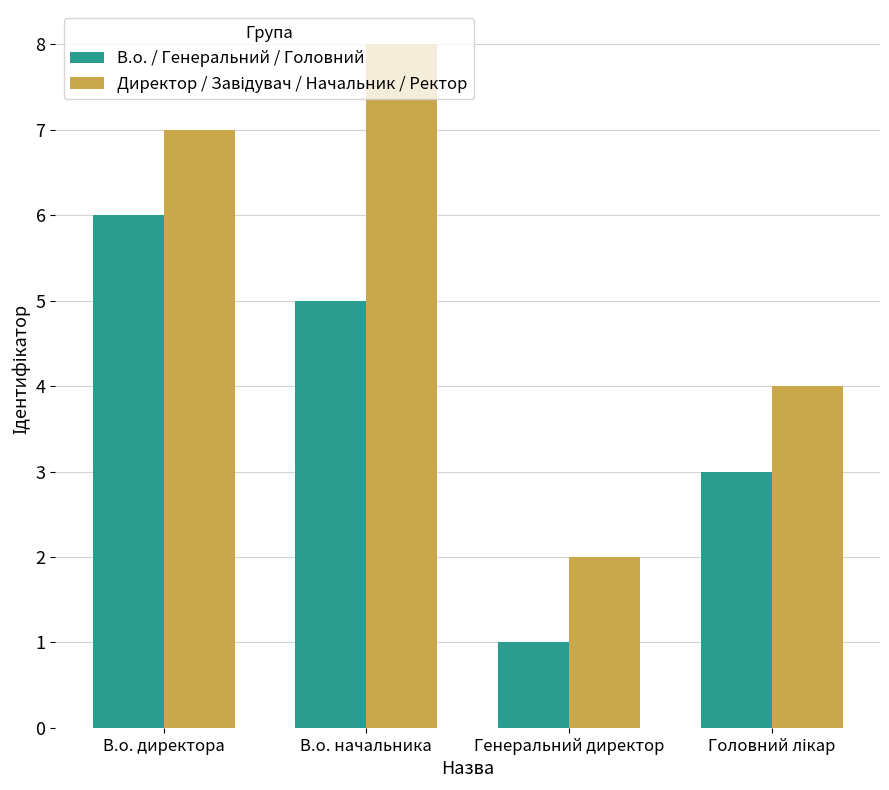

What is the smallest value displayed?

1